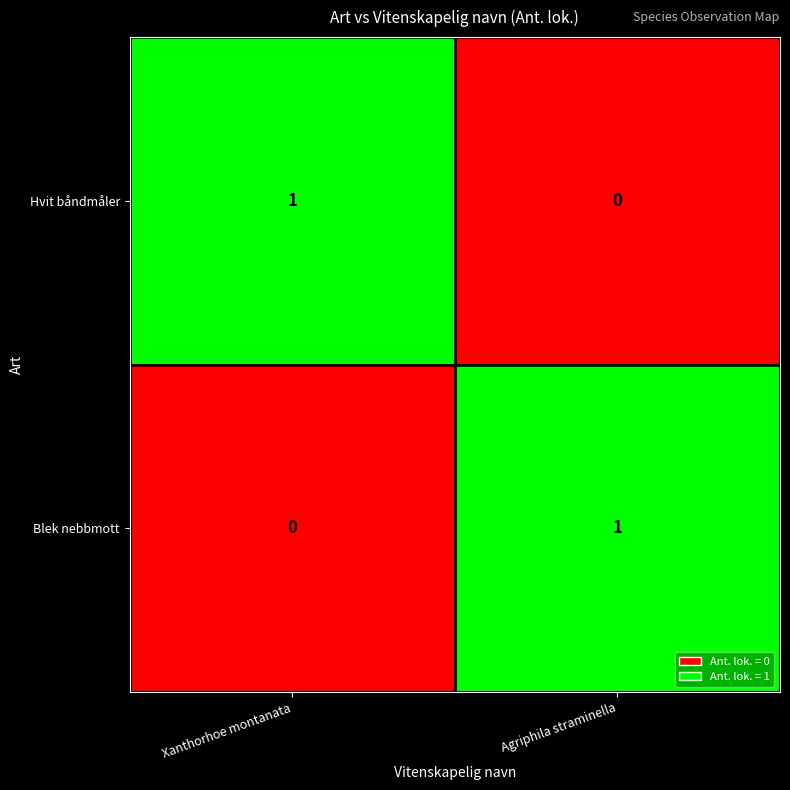

Rank the series at Xanthorhoe montanata from highest to lowest value.

Hvit båndmåler, Blek nebbmott